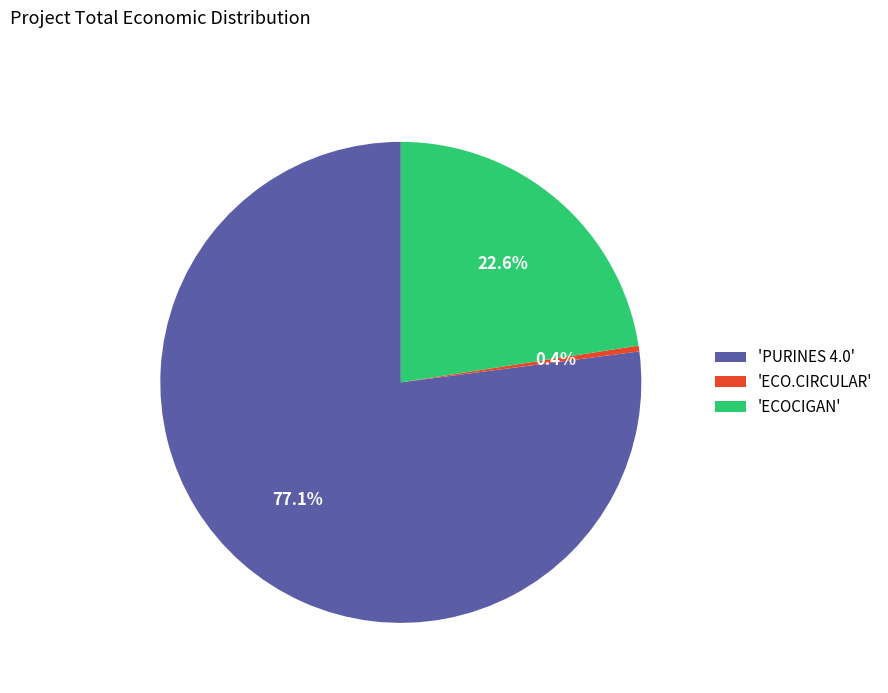

What percentage is NOT represented by 'ECOCIGAN'?

77.4%